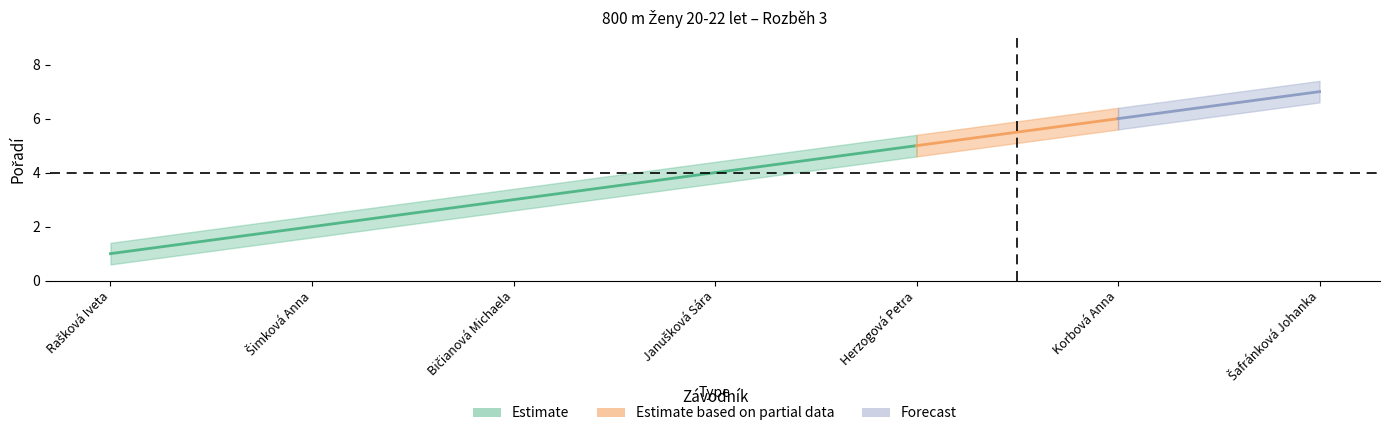

What is the maximum value for Pořadí_lower?

6.6